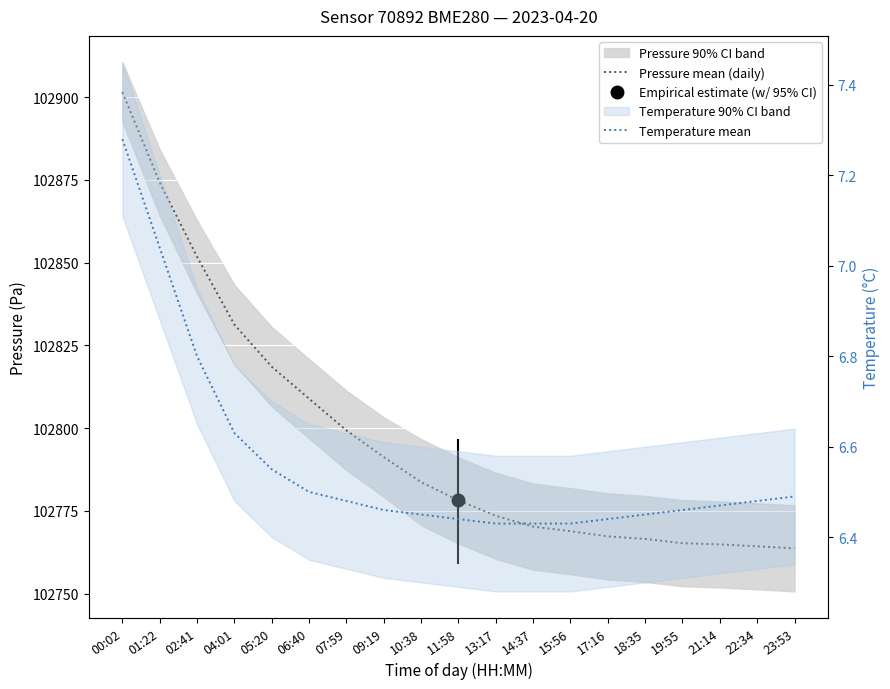

What is the difference between the second highest and second lowest values in the Temperature mean series?

0.6